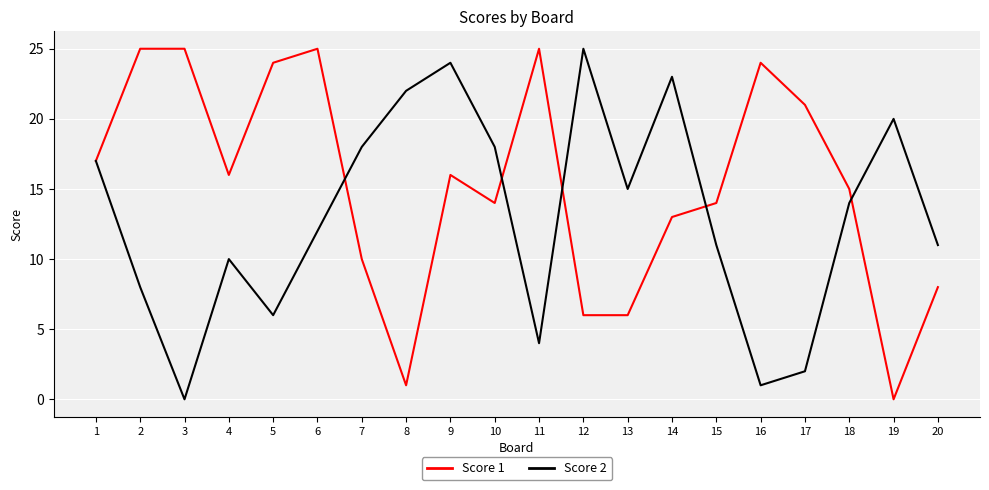

The value of Score 1 at 3 is 7. True or false?

False